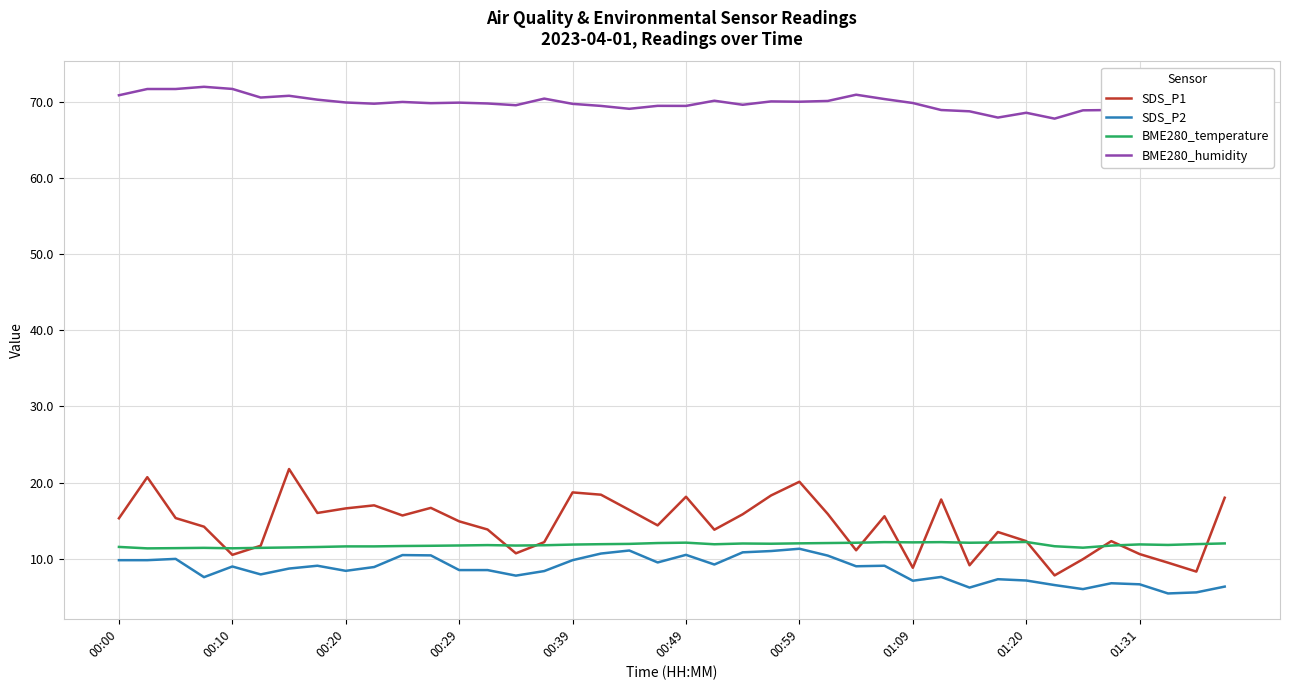

In BME280_temperature, how many points are lower than both neighbors (excluding endpoints)?

9